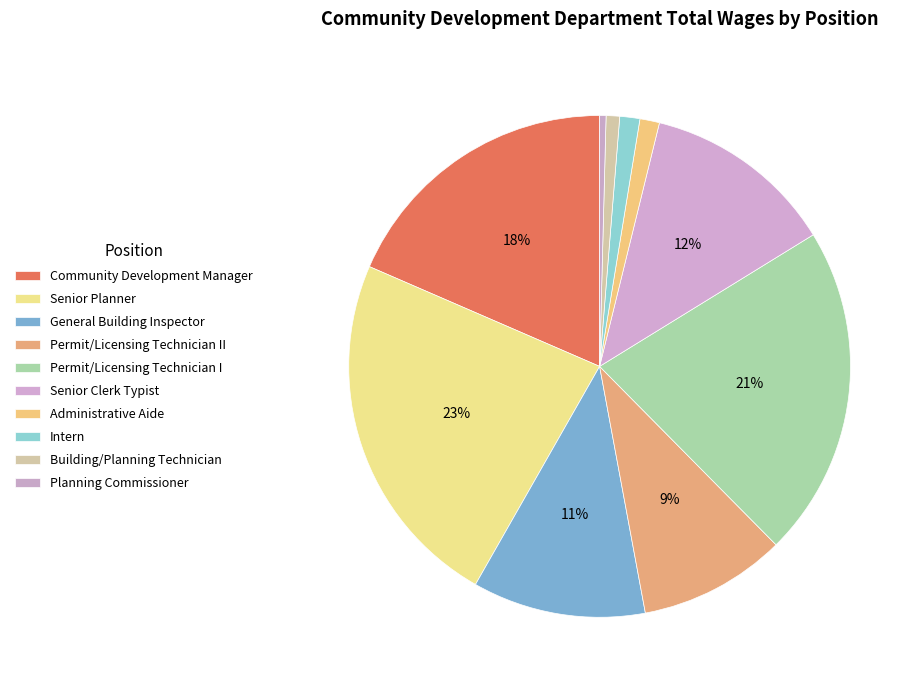

How many segments does this pie chart have?

10